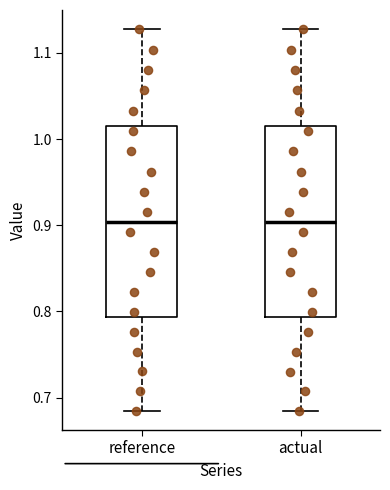

Where does the median line of the box for reference sit on the y-axis? The values are not printed on the chart, so give them approximately, as read against the axis.

0.90